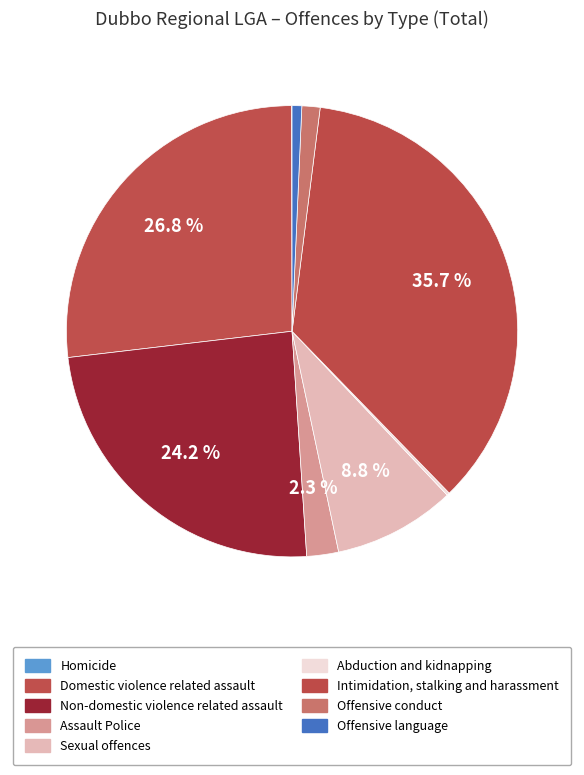

Which slice is the largest?

Intimidation, stalking and harassment